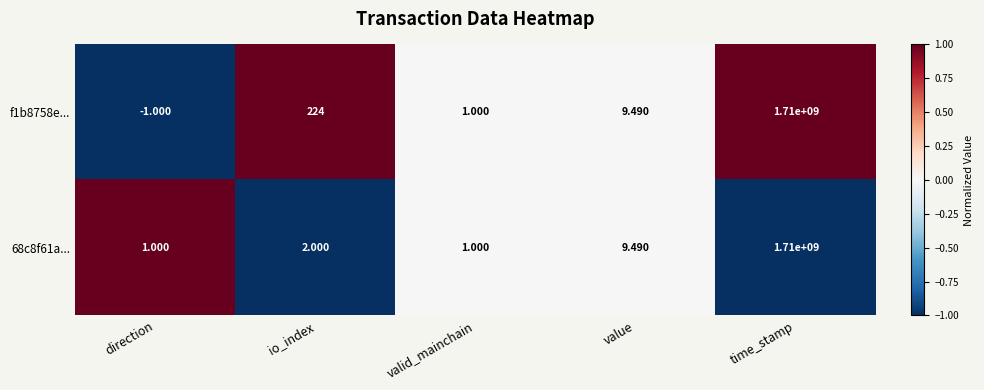

Between io_index and valid_mainchain, which series saw the biggest shift?

f1b8758e...